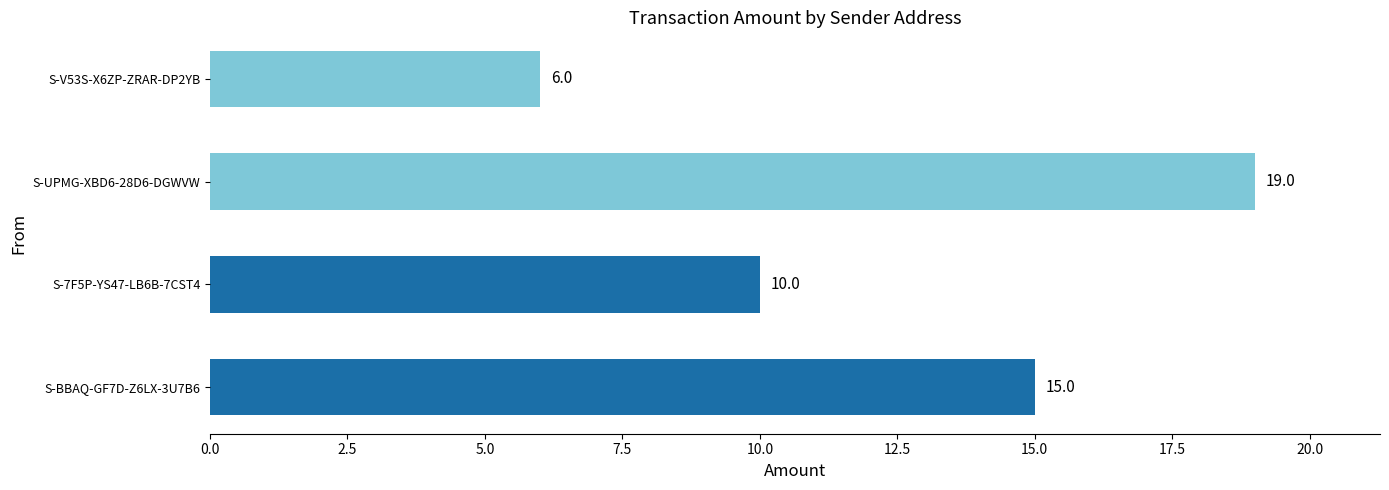

Which has a higher value, S-BBAQ-GF7D-Z6LX-3U7B6 or S-V53S-X6ZP-ZRAR-DP2YB?

S-BBAQ-GF7D-Z6LX-3U7B6